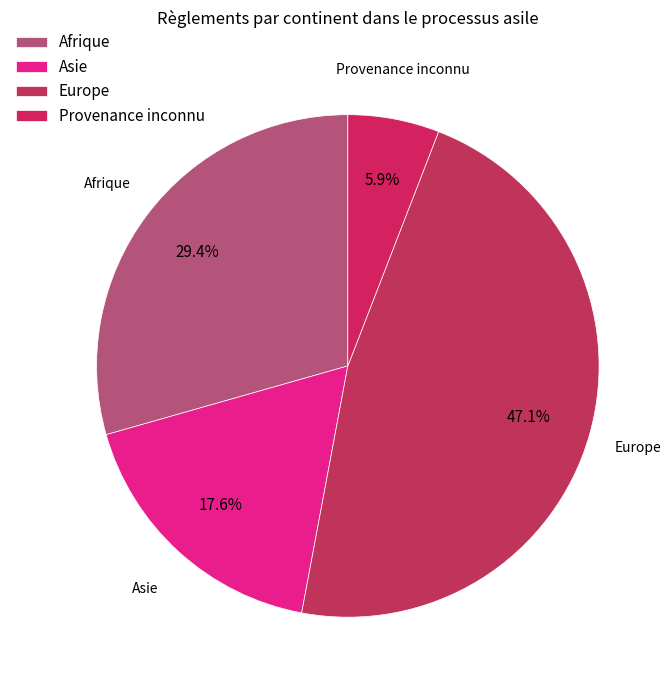

True or false: Afrique accounts for 38% of the total.

False